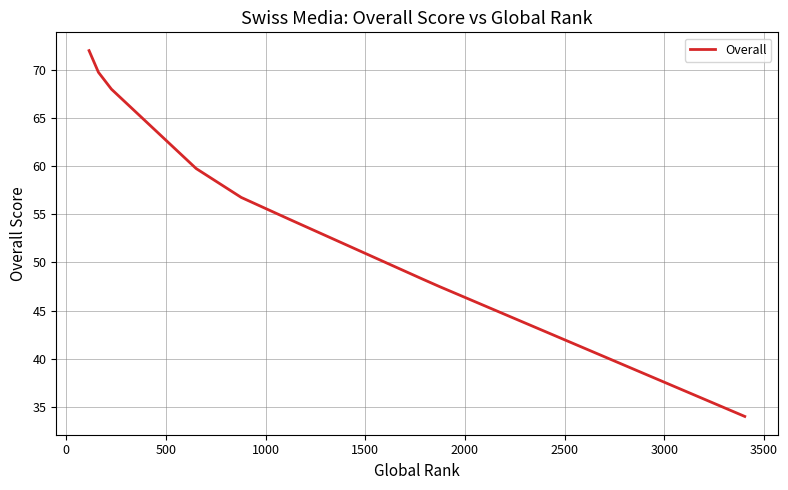

What is the difference between the maximum and minimum values?

38.0